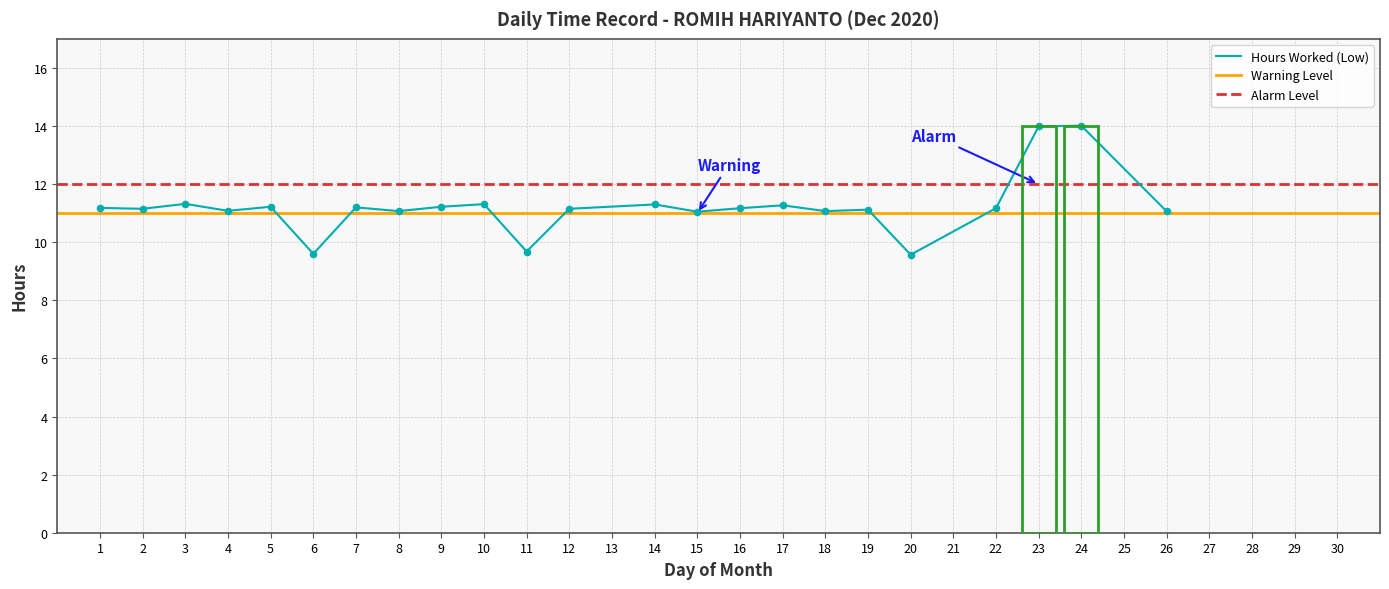

What is the change in value from 8 to 22?

+0.1